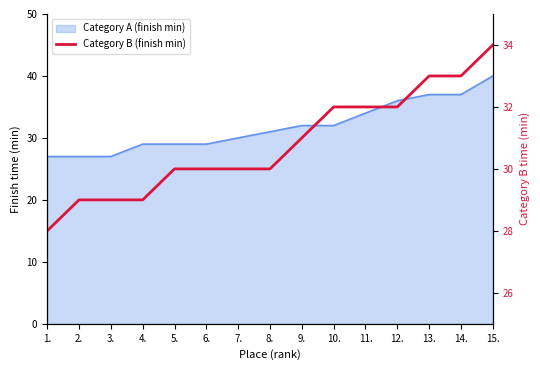

Rank the categories by value from lowest to highest.

1., 2., 3., 4., 5., 6., 7., 8., 9., 10., 11., 12., 13., 14., 15.